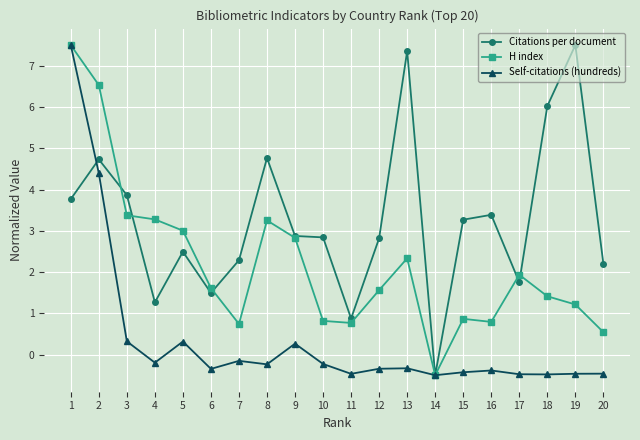

Where is H index nearest to the value 3?

5